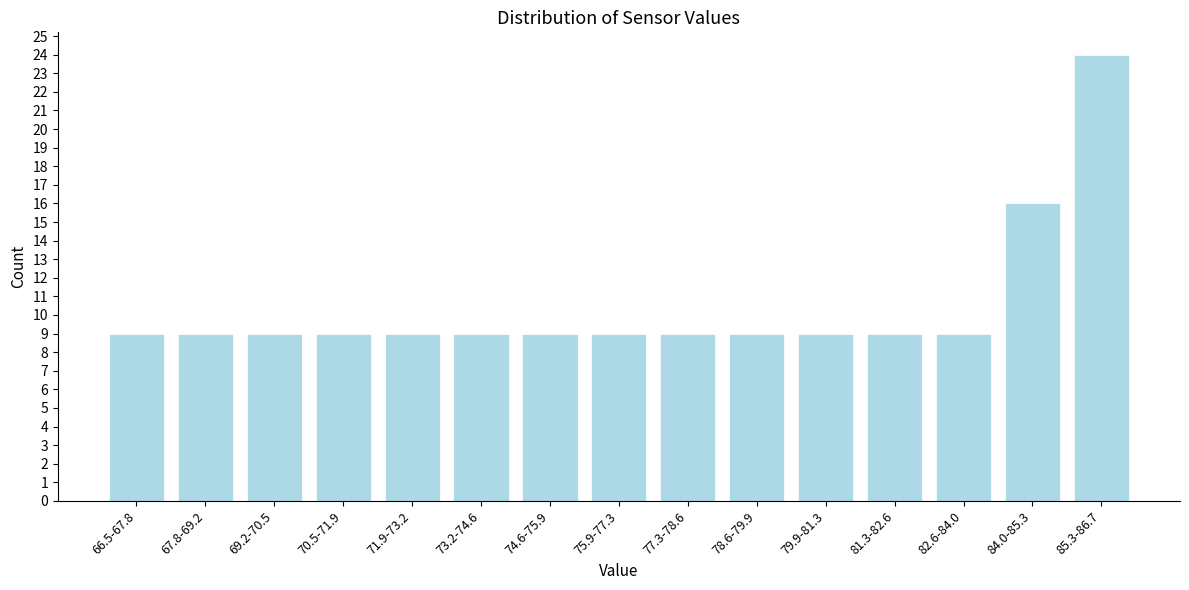

Reading left to right, list all the values displayed in this chart.

66.5-67.8=9	67.8-69.2=9	69.2-70.5=9	70.5-71.9=9	71.9-73.2=9	73.2-74.6=9	74.6-75.9=9	75.9-77.3=9	77.3-78.6=9	78.6-79.9=9	79.9-81.3=9	81.3-82.6=9	82.6-84.0=9	84.0-85.3=16	85.3-86.7=24